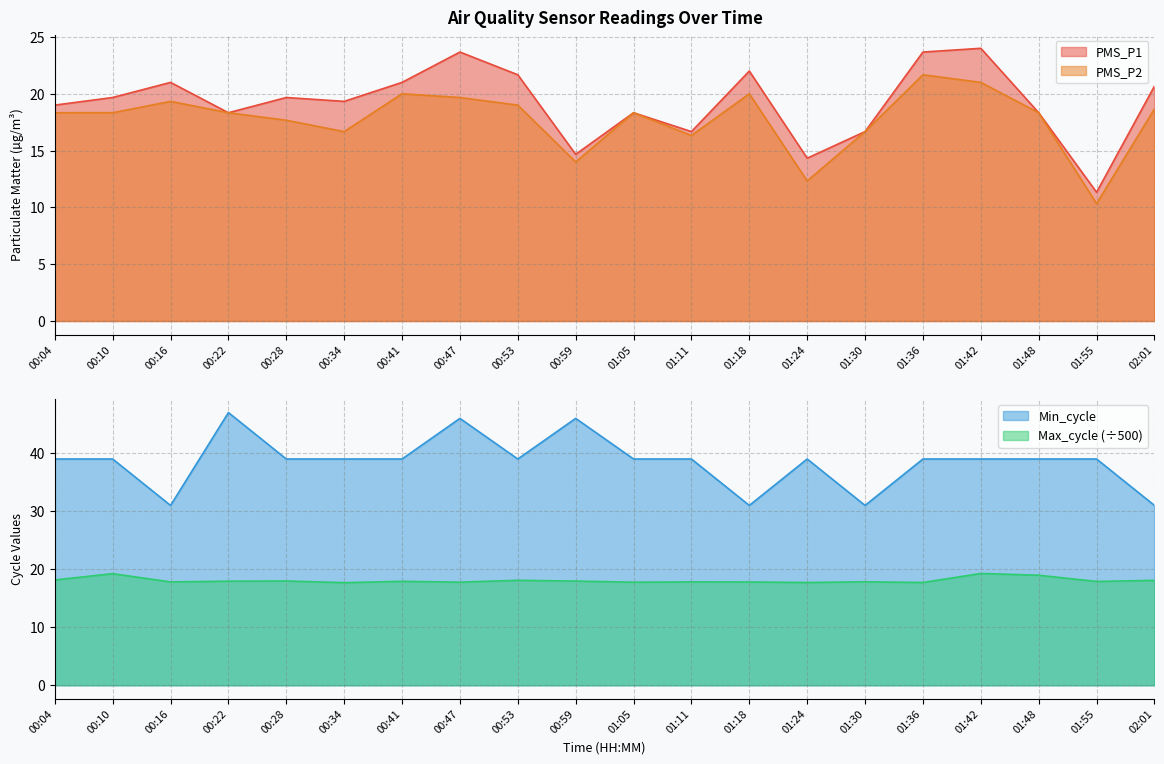

What is the difference between the PMS_P1 values at 01:42 and 00:53?

2.3